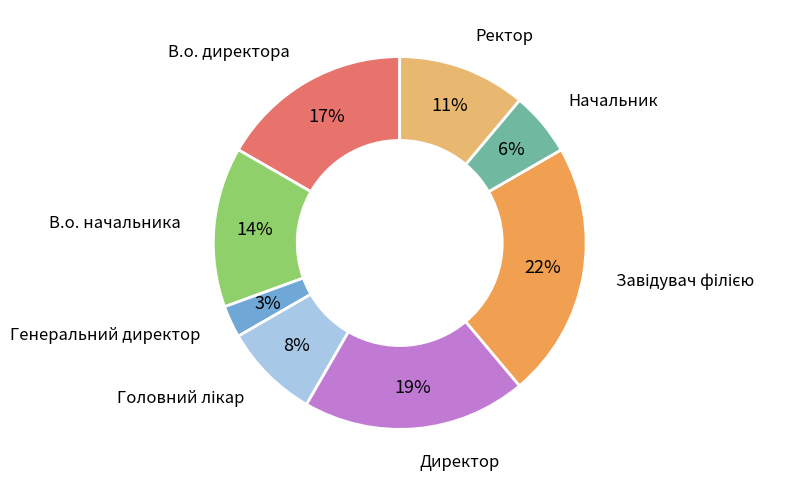

How many slices are in this pie chart?

8